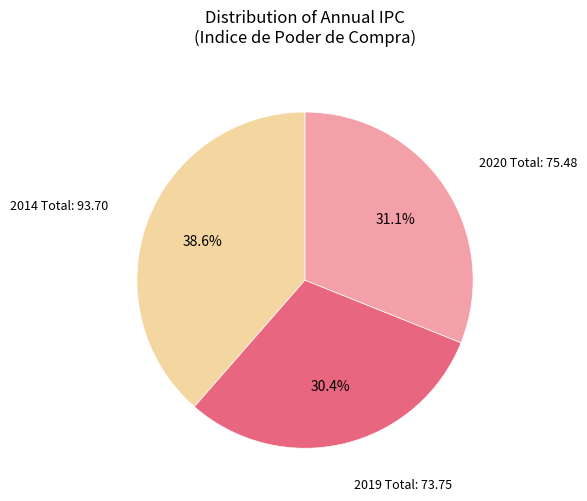

Does any single category account for the majority?

No